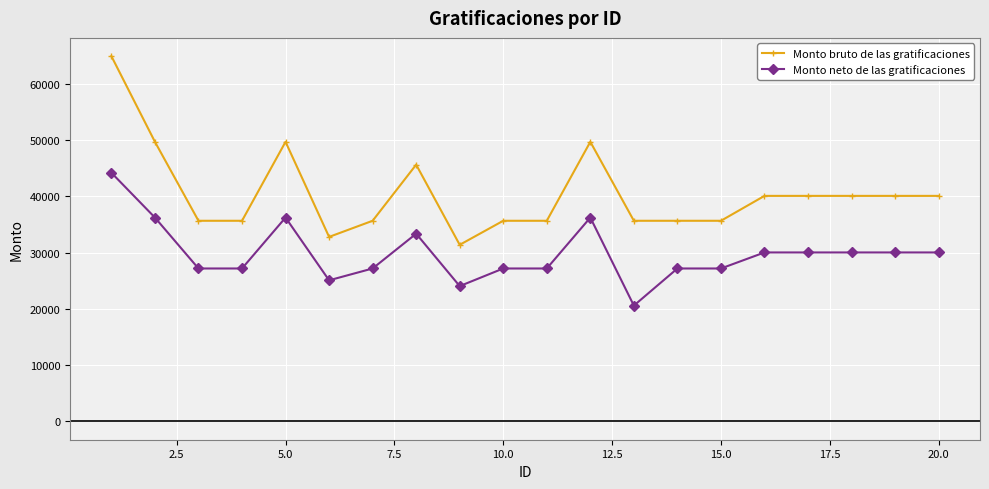

True or false: Monto bruto de las gratificaciones and Monto neto de las gratificaciones intersect in this chart.

False